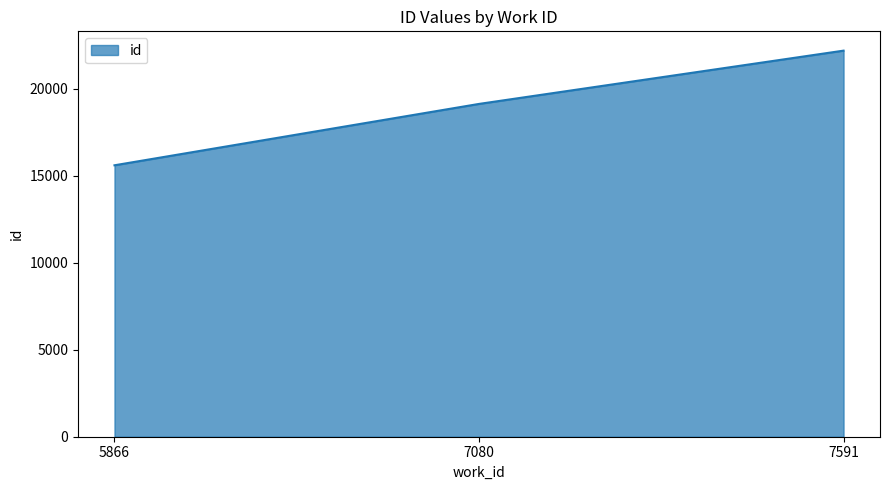

How many values are below 19127?

1